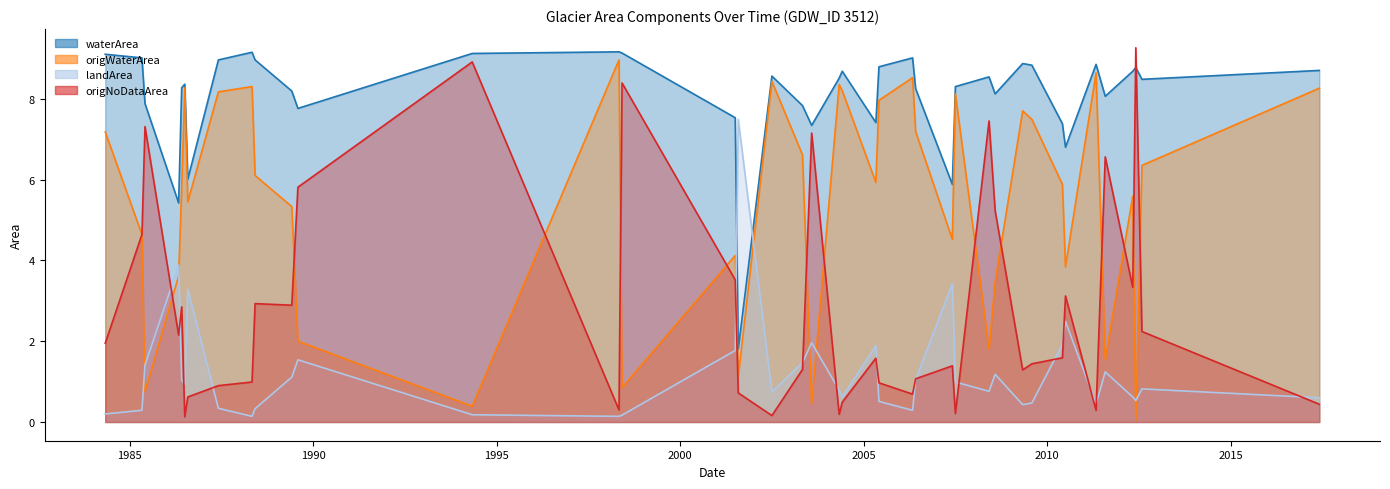

Reading right to left, what are all the values shown in this chart?

waterArea: 2017_06=8.7	2012_08=8.5	2012_06=8.8	2012_05=8.7	2011_08=8.1	2011_05=8.8	2010_07=6.8	2010_06=7.4	2009_08=8.8	2009_05=8.9	2008_08=8.1	2008_06=8.5	2007_07=8.3	2007_06=5.9	2006_06=8.2	2006_05=9.0	2005_06=8.8	2005_05=7.4	2004_06=8.7	2004_05=8.5	2003_08=7.3	2003_05=7.8	2002_07=8.6	2001_08=1.8	2001_07=7.5	1998_06=9.1	1998_05=9.2	1994_05=9.1	1989_08=7.8	1989_06=8.2	1988_06=9.0	1988_05=9.2	1987_06=9.0	1986_08=6.0	1986_07=8.4	1986_06=8.3	1986_05=5.4	1985_06=7.9	1985_05=9.0	1984_05=9.1
origWaterArea: 2017_06=8.3	2012_08=6.3	2012_06=0.0	2012_05=5.6	2011_08=1.5	2011_05=8.6	2010_07=3.8	2010_06=5.9	2009_08=7.5	2009_05=7.7	2008_08=3.5	2008_06=1.8	2007_07=8.1	2007_06=4.5	2006_06=7.2	2006_05=8.5	2005_06=8.0	2005_05=5.9	2004_06=8.2	2004_05=8.3	2003_08=0.5	2003_05=6.6	2002_07=8.4	2001_08=1.1	2001_07=4.1	1998_06=0.8	1998_05=9.0	1994_05=0.4	1989_08=2.0	1989_06=5.3	1988_06=6.1	1988_05=8.3	1987_06=8.2	1986_08=5.5	1986_07=8.3	1986_06=5.8	1986_05=3.6	1985_06=0.8	1985_05=4.6	1984_05=7.2
landArea: 2017_06=0.6	2012_08=0.8	2012_06=0.5	2012_05=0.6	2011_08=1.2	2011_05=0.5	2010_07=2.5	2010_06=1.9	2009_08=0.5	2009_05=0.4	2008_08=1.2	2008_06=0.8	2007_07=1.0	2007_06=3.4	2006_06=1.1	2006_05=0.3	2005_06=0.5	2005_05=1.9	2004_06=0.6	2004_05=0.8	2003_08=2.0	2003_05=1.5	2002_07=0.7	2001_08=7.5	2001_07=1.8	1998_06=0.2	1998_05=0.1	1994_05=0.2	1989_08=1.5	1989_06=1.1	1988_06=0.3	1988_05=0.1	1987_06=0.3	1986_08=3.3	1986_07=0.9	1986_06=1.0	1986_05=3.9	1985_06=1.4	1985_05=0.3	1984_05=0.2
origNoDataArea: 2017_06=0.4	2012_08=2.2	2012_06=9.3	2012_05=3.3	2011_08=6.6	2011_05=0.3	2010_07=3.1	2010_06=1.6	2009_08=1.4	2009_05=1.3	2008_08=5.2	2008_06=7.5	2007_07=0.2	2007_06=1.4	2006_06=1.1	2006_05=0.7	2005_06=1.0	2005_05=1.6	2004_06=0.5	2004_05=0.2	2003_08=7.2	2003_05=1.3	2002_07=0.2	2001_08=0.7	2001_07=3.5	1998_06=8.4	1998_05=0.3	1994_05=8.9	1989_08=5.8	1989_06=2.9	1988_06=2.9	1988_05=1.0	1987_06=0.9	1986_08=0.6	1986_07=0.1	1986_06=2.9	1986_05=2.1	1985_06=7.3	1985_05=4.6	1984_05=1.9